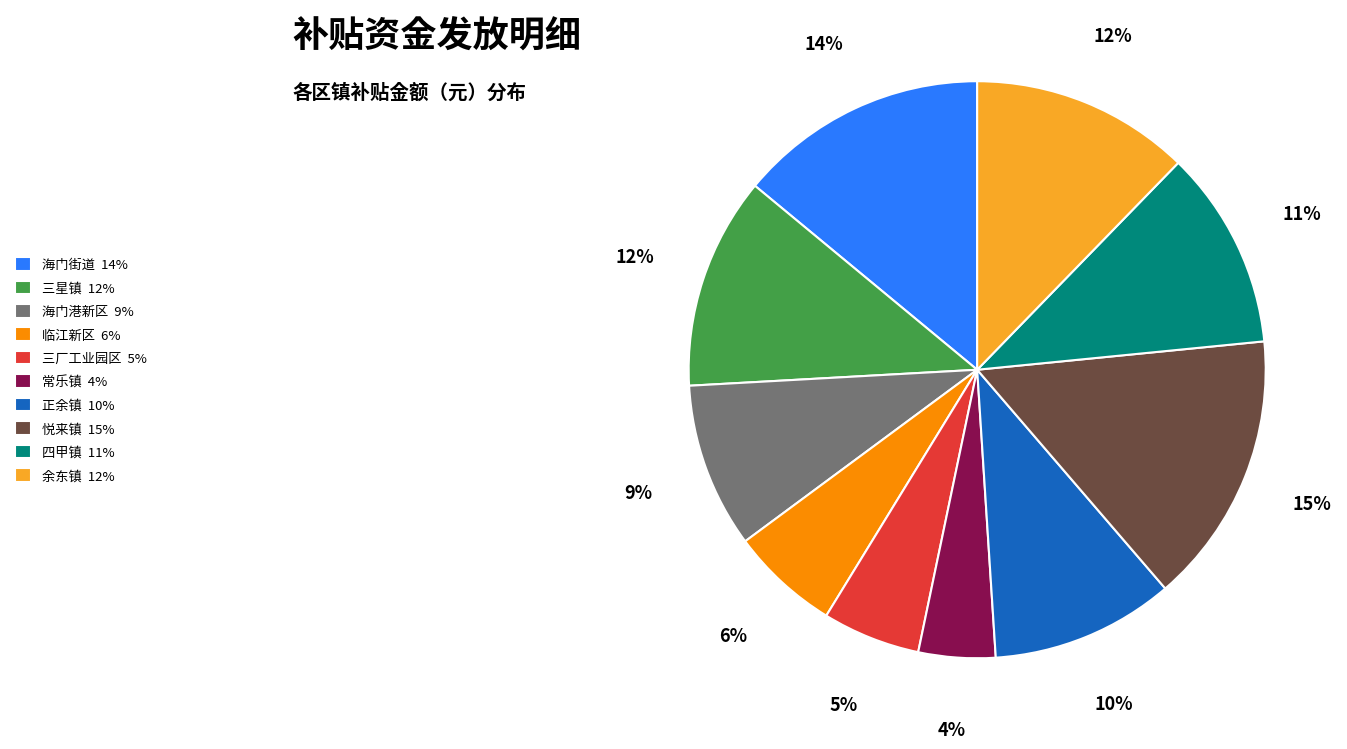

To the nearest percent, what portion does 三星镇 represent?

12%